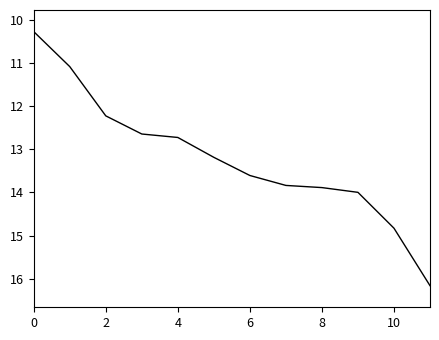

What is the minimum value shown in the chart?

10.3